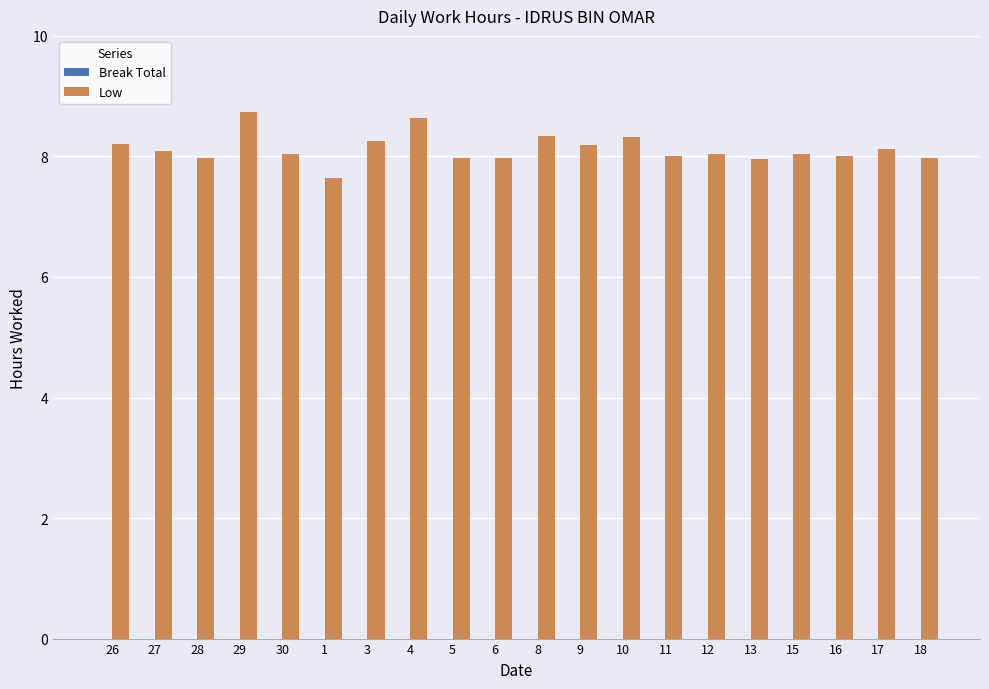

What is the change in value from 4 to 16?

-0.6